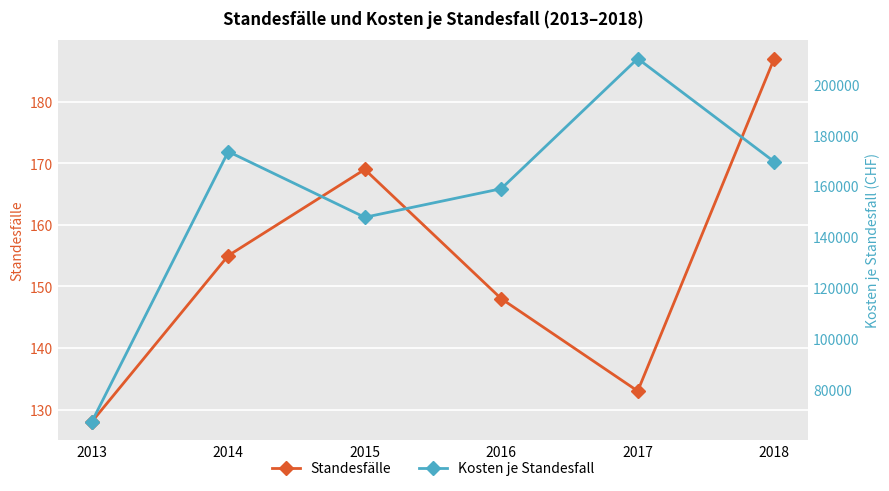

How many interior local valleys does the Standesfälle series have?

1